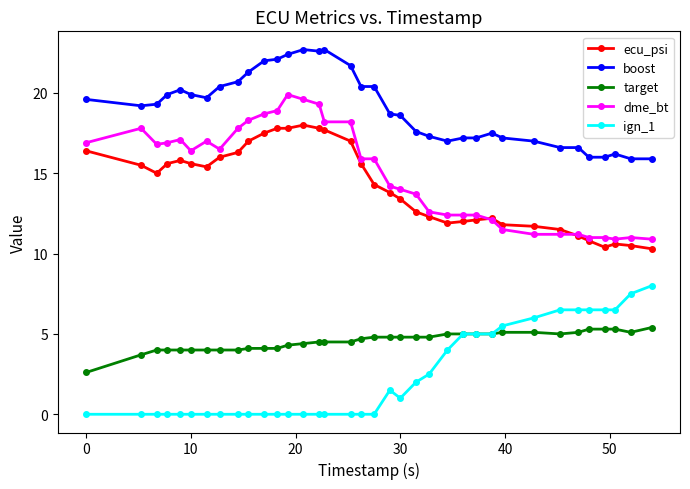

True or false: dme_bt and ign_1 cross at least once.

False